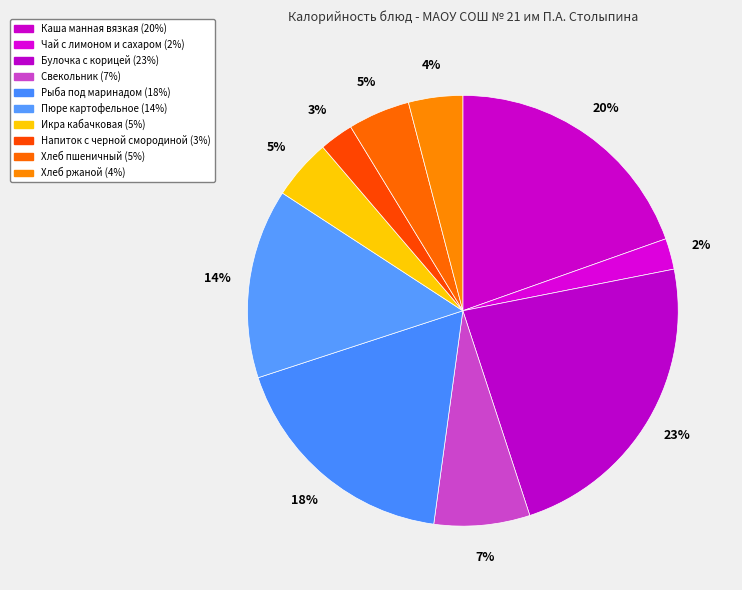

To the nearest percent, what portion does Булочка с корицей represent?

23%